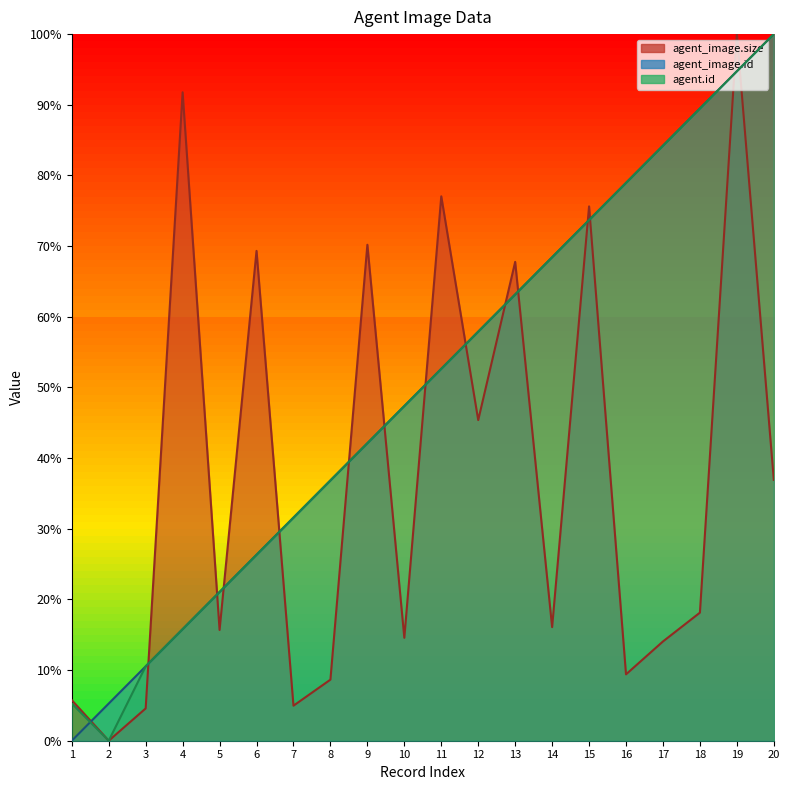

What are all the series names shown in the legend?

agent_image.size, agent_image.id, agent.id